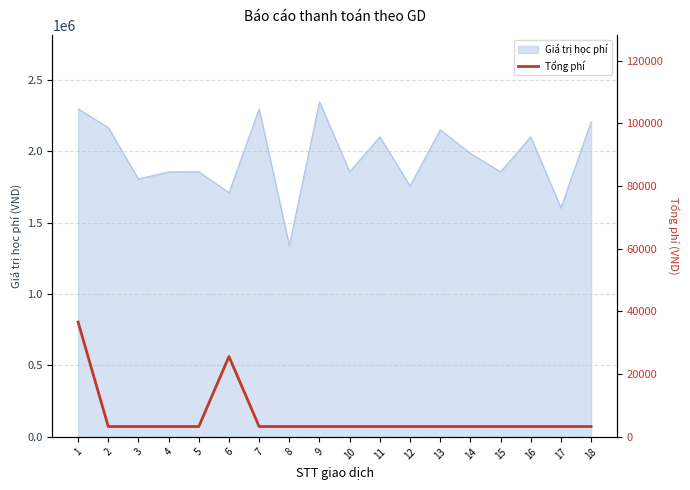

Is it true that the value at 11 is 1123?

False